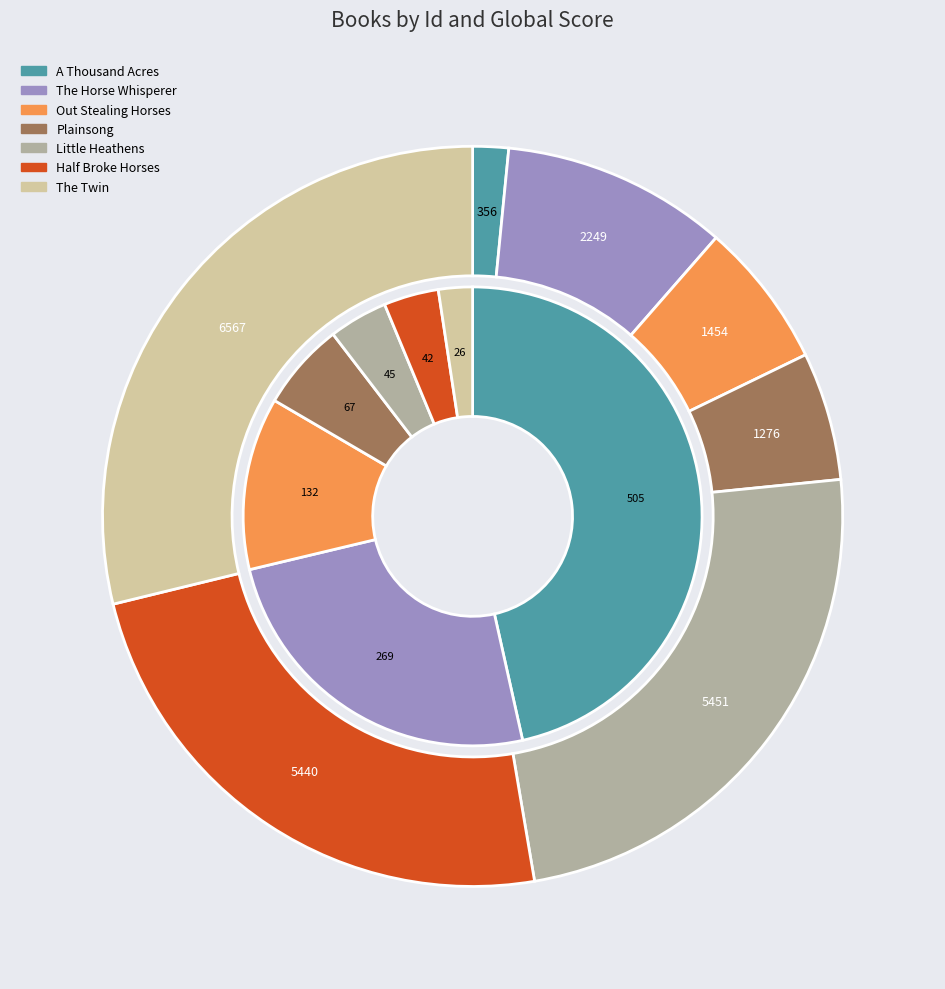

Is the sum of Half Broke Horses and The Twin greater than half?

Yes